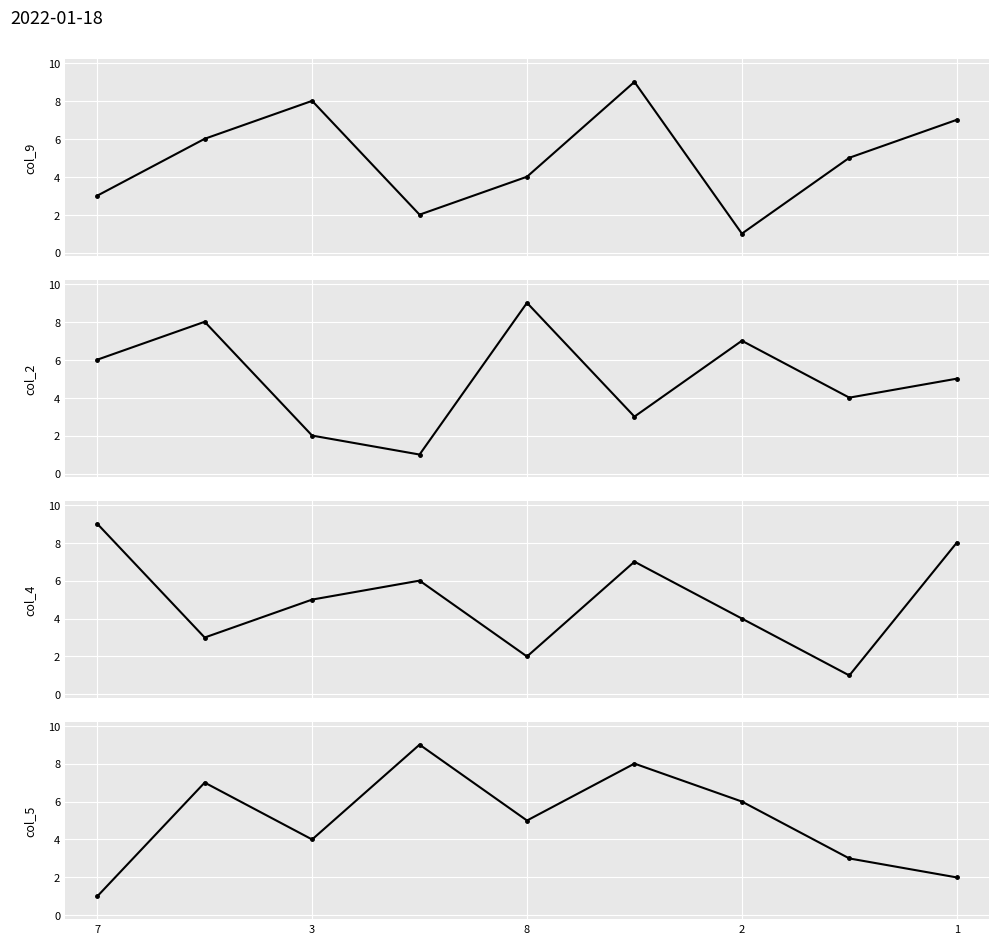

What is the sum of all col_2 values?

45